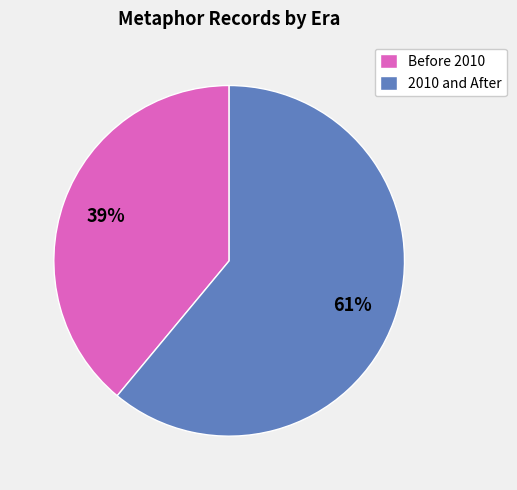

How many slices are in this pie chart?

2